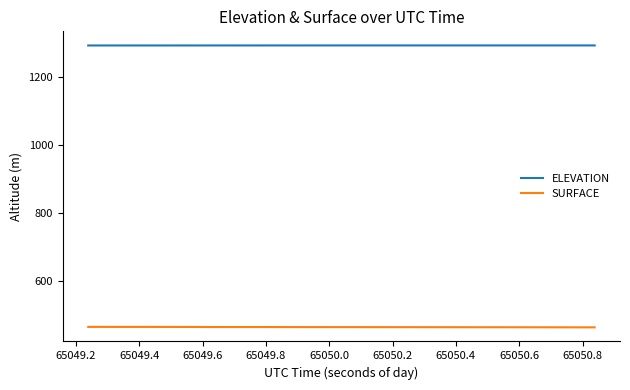

True or false: SURFACE and ELEVATION cross at least once.

False